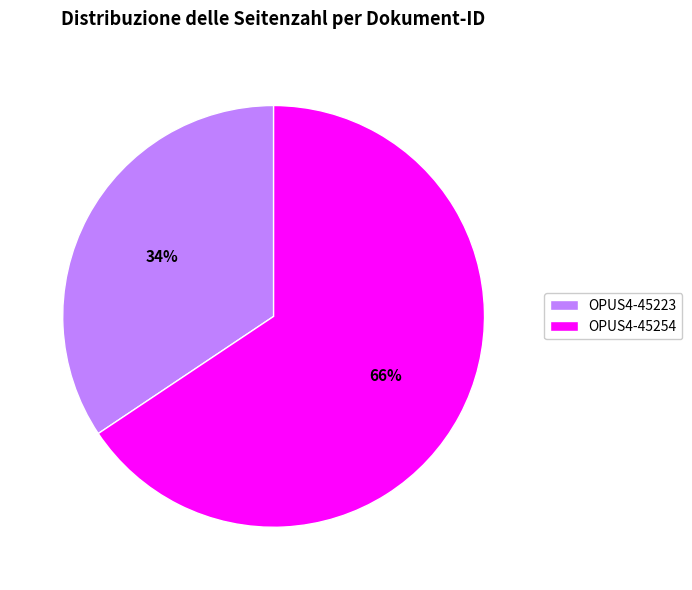

Which category has the smallest portion of the pie?

OPUS4-45223